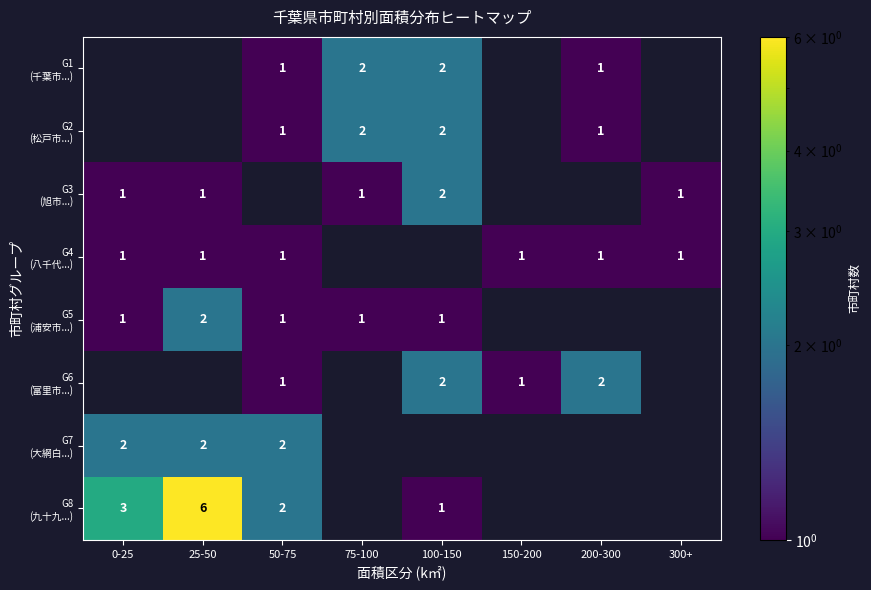

How many series are shown in this chart?

8